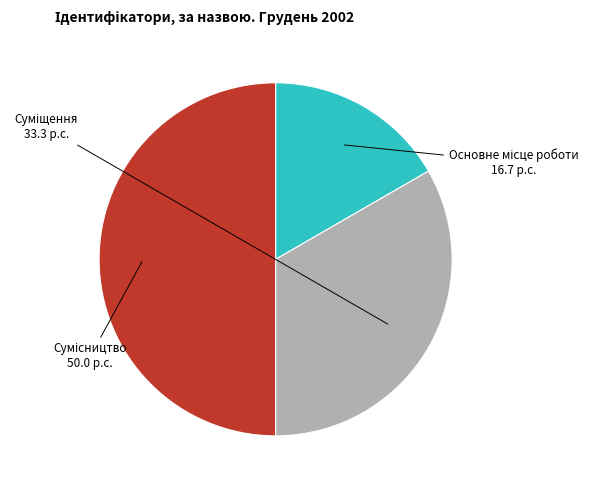

How many slices are in this pie chart?

3